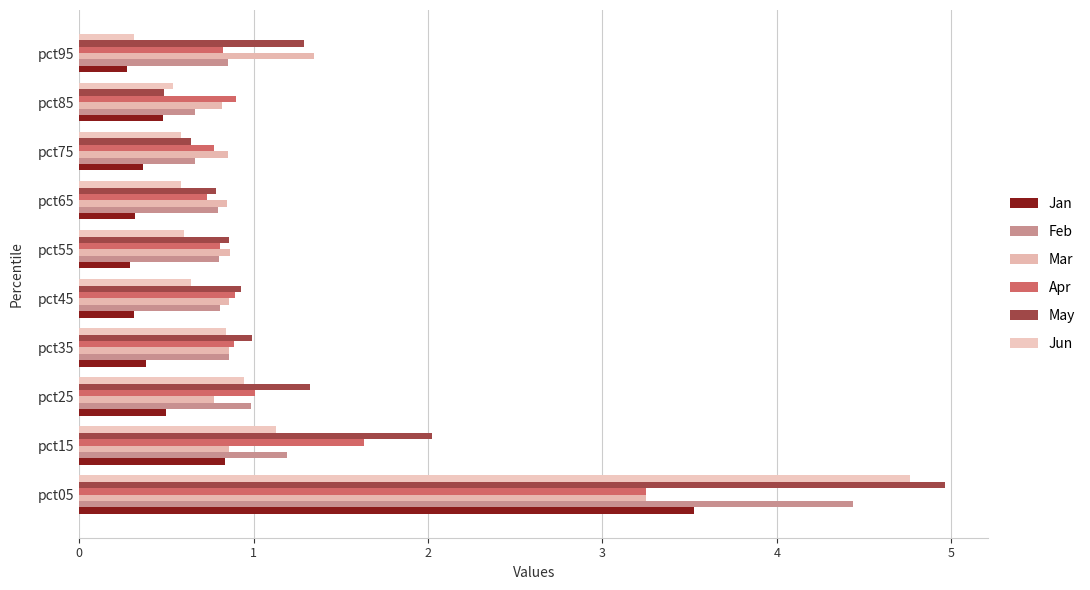

How many series are shown in this chart?

6